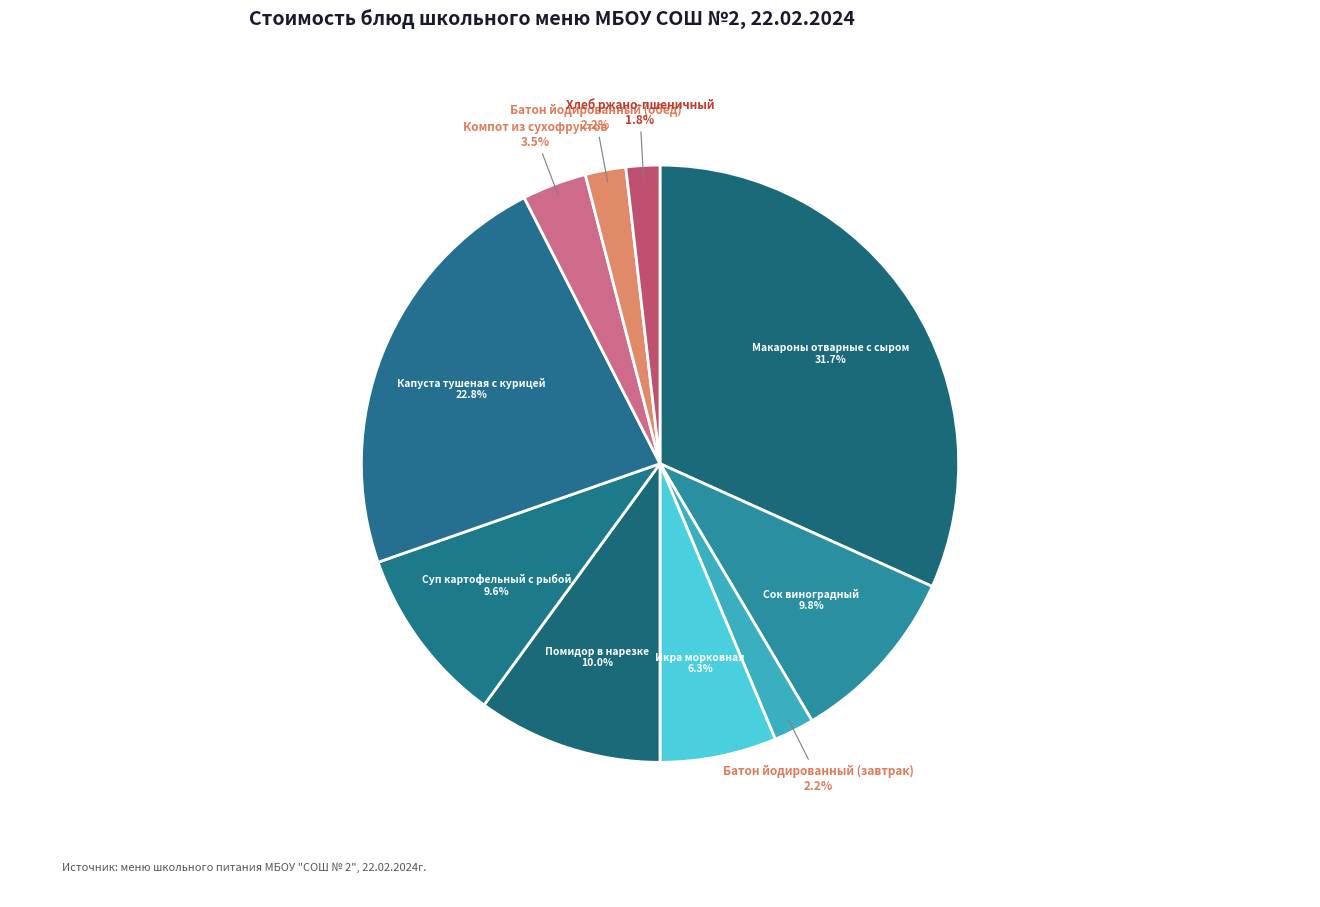

How many segments does this pie chart have?

10